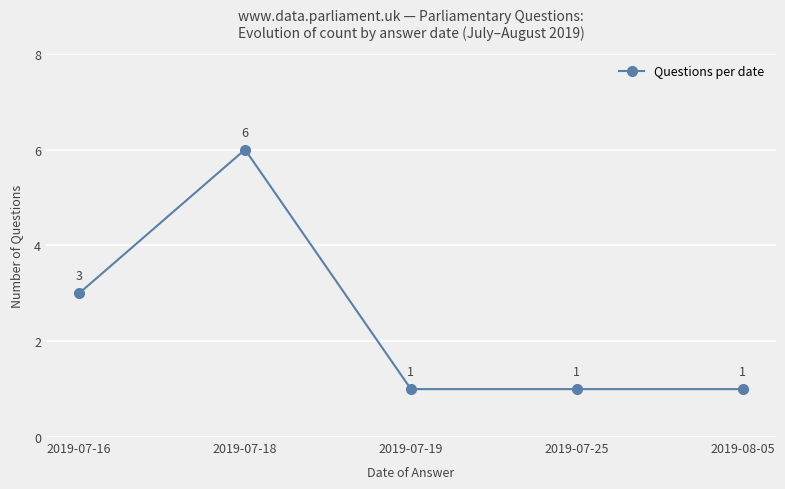

Reading left to right, what are all the values shown in this chart?

2019-07-16=3	2019-07-18=6	2019-07-19=1	2019-07-25=1	2019-08-05=1